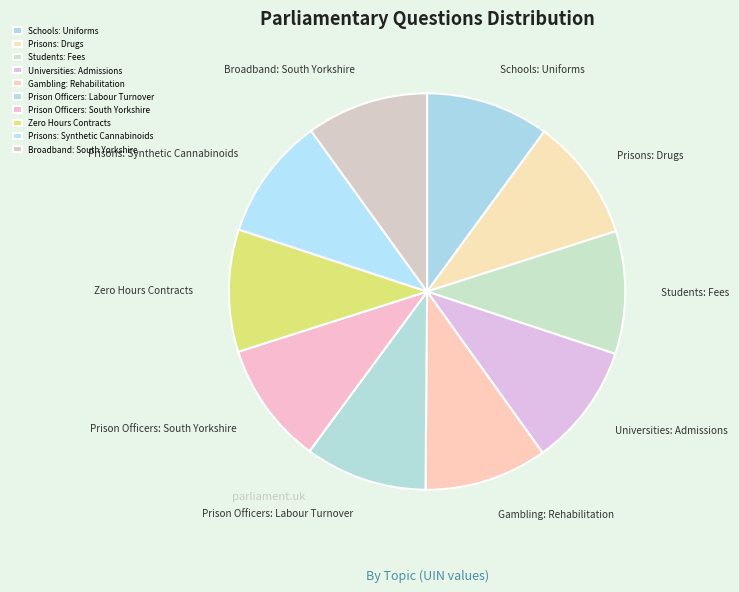

Is there a majority slice in this chart?

No